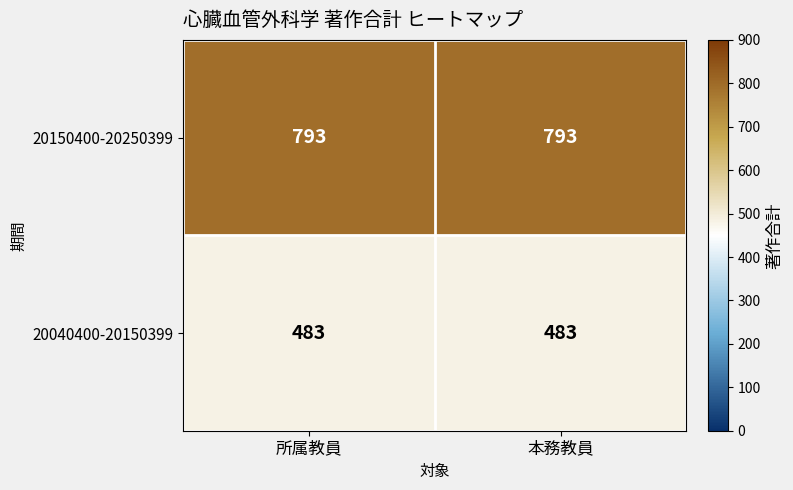

What is the spread (max minus min) of values at 所属教員?

310